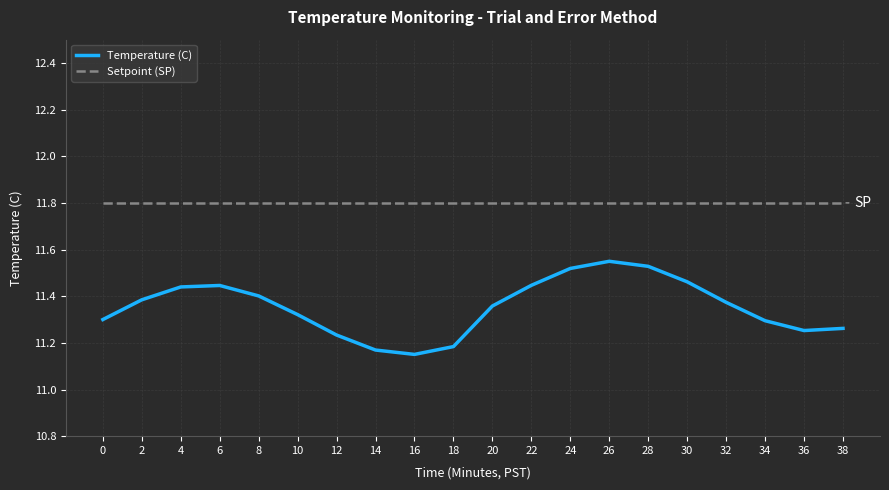

How many series are shown in this chart?

2